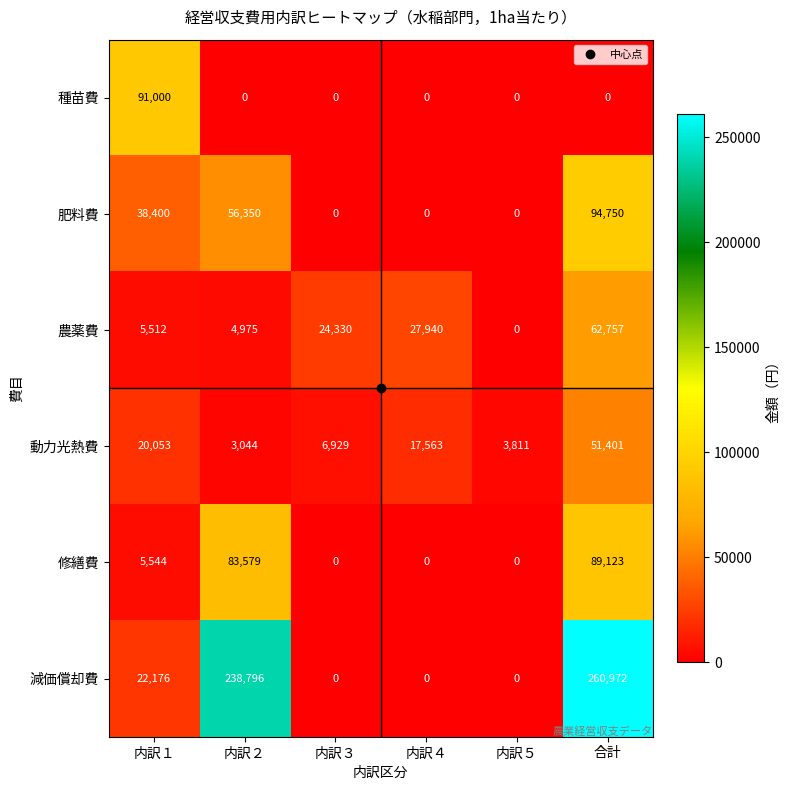

How many values in 種苗費 are above zero?

1